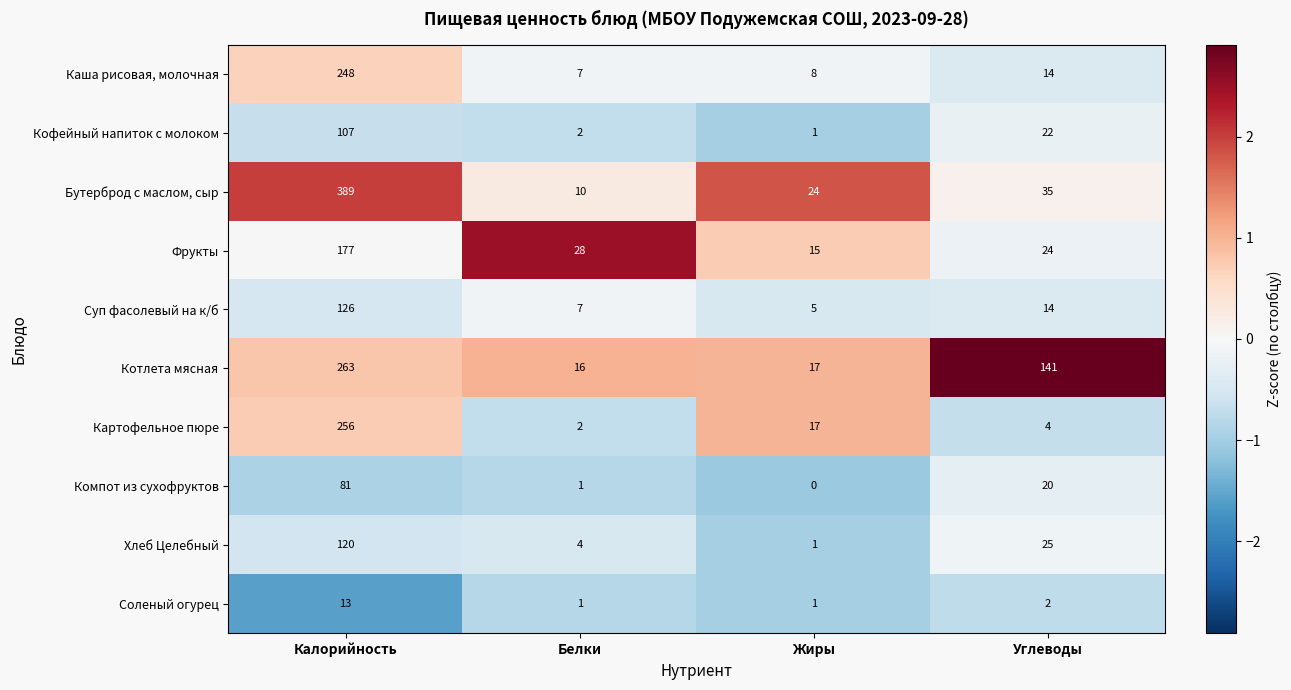

Which series has the largest range (max minus min)?

Бутерброд с маслом, сыр